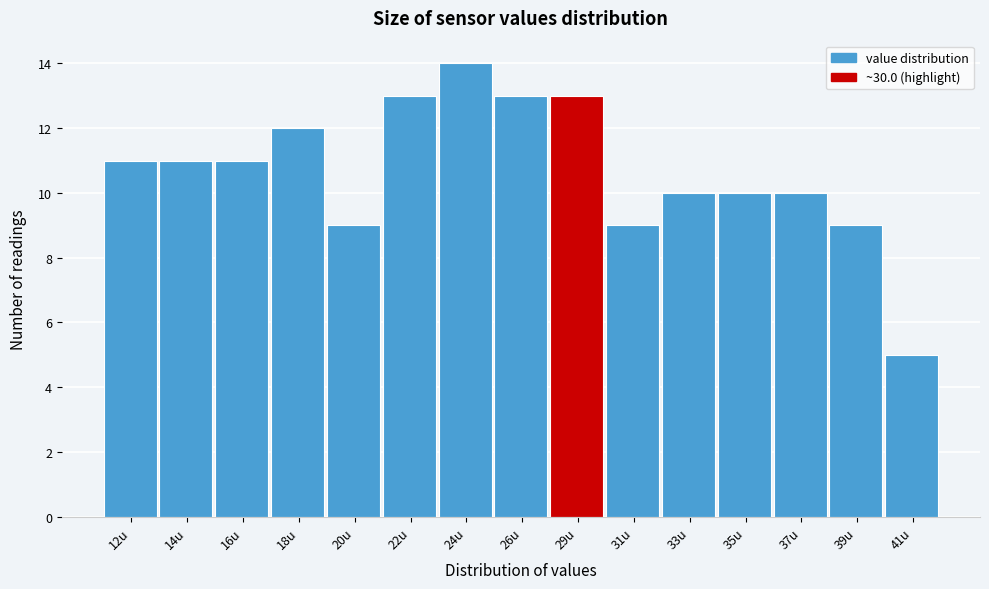

Reading right to left, what are all the values shown in this chart?

41u=5	39u=9	37u=10	35u=10	33u=10	31u=9	29u=13	26u=13	24u=14	22u=13	20u=9	18u=12	16u=11	14u=11	12u=11